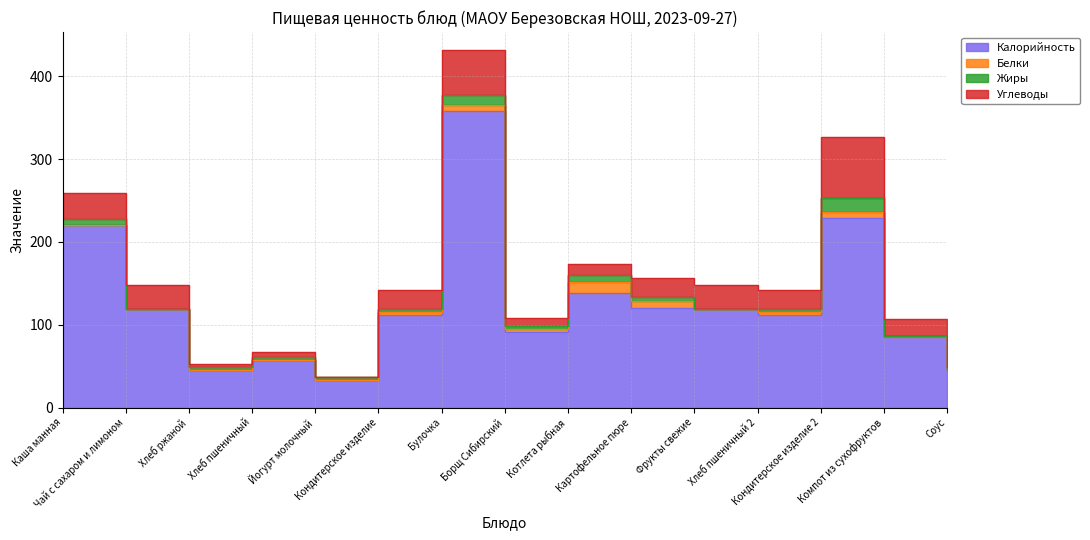

The Белки series shows 3.5 at Хлеб пшеничный 2. True or false?

True